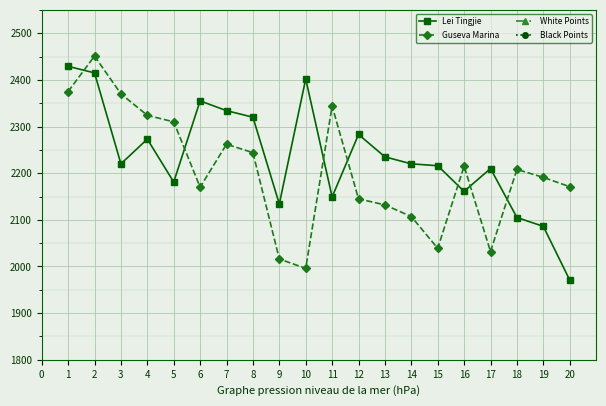

Is it true that Guseva Marina equals 3452.4 at 9?

False